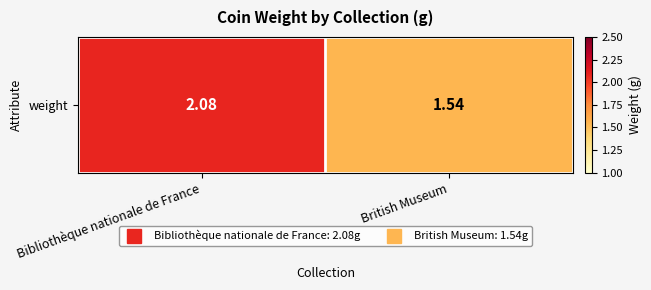

How many values are between 1 and 2?

1